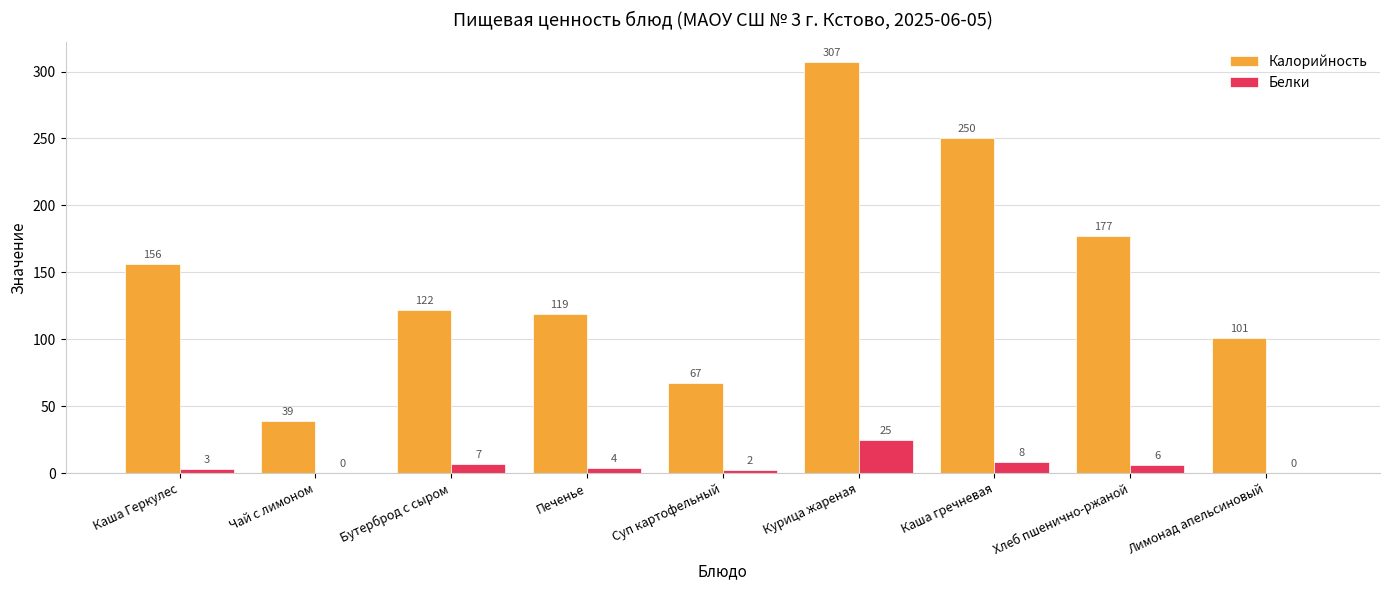

What value does the Калорийность series have at Бутерброд с сыром?

122